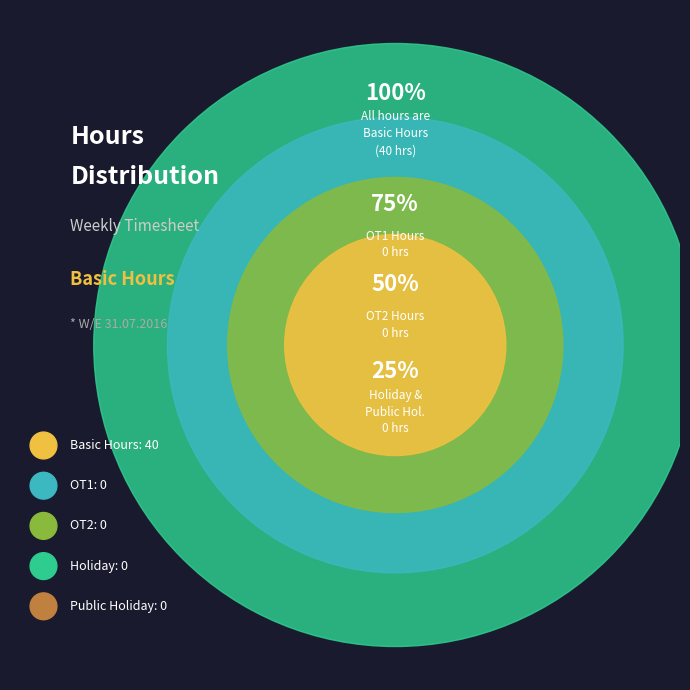

Between Basic Hours and Holiday, which is larger?

Basic Hours